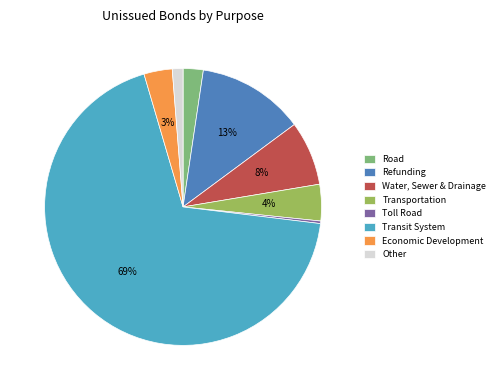

To the nearest percent, what portion does Refunding represent?

13%